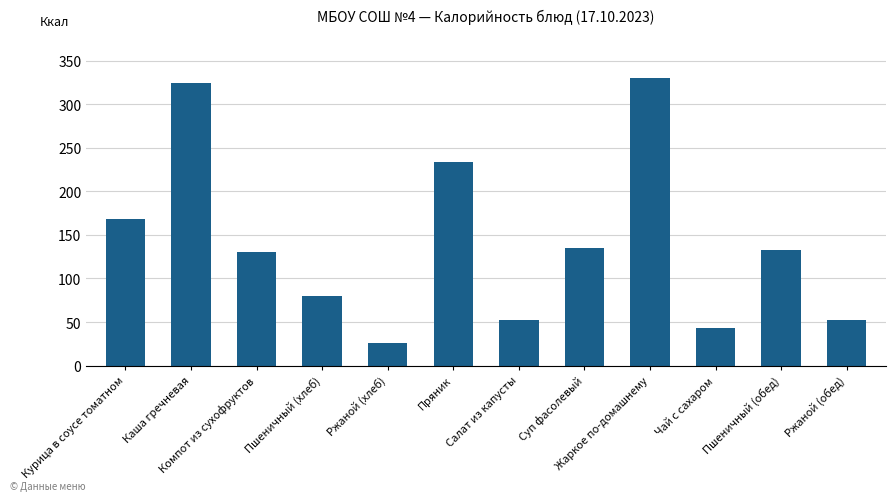

How many distinct data groups are displayed?

1